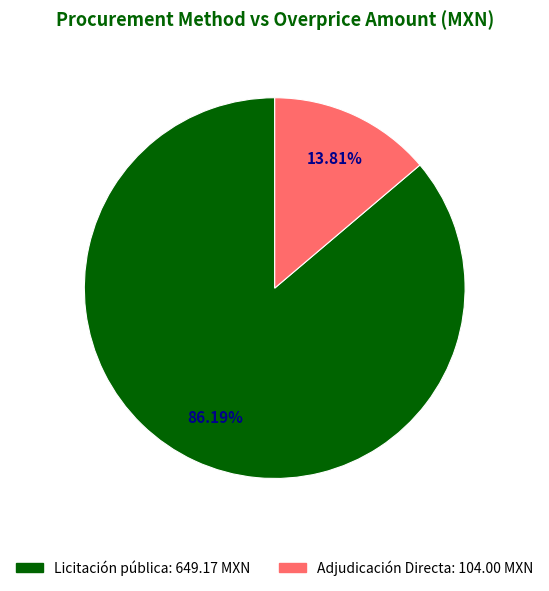

How many segments does this pie chart have?

2